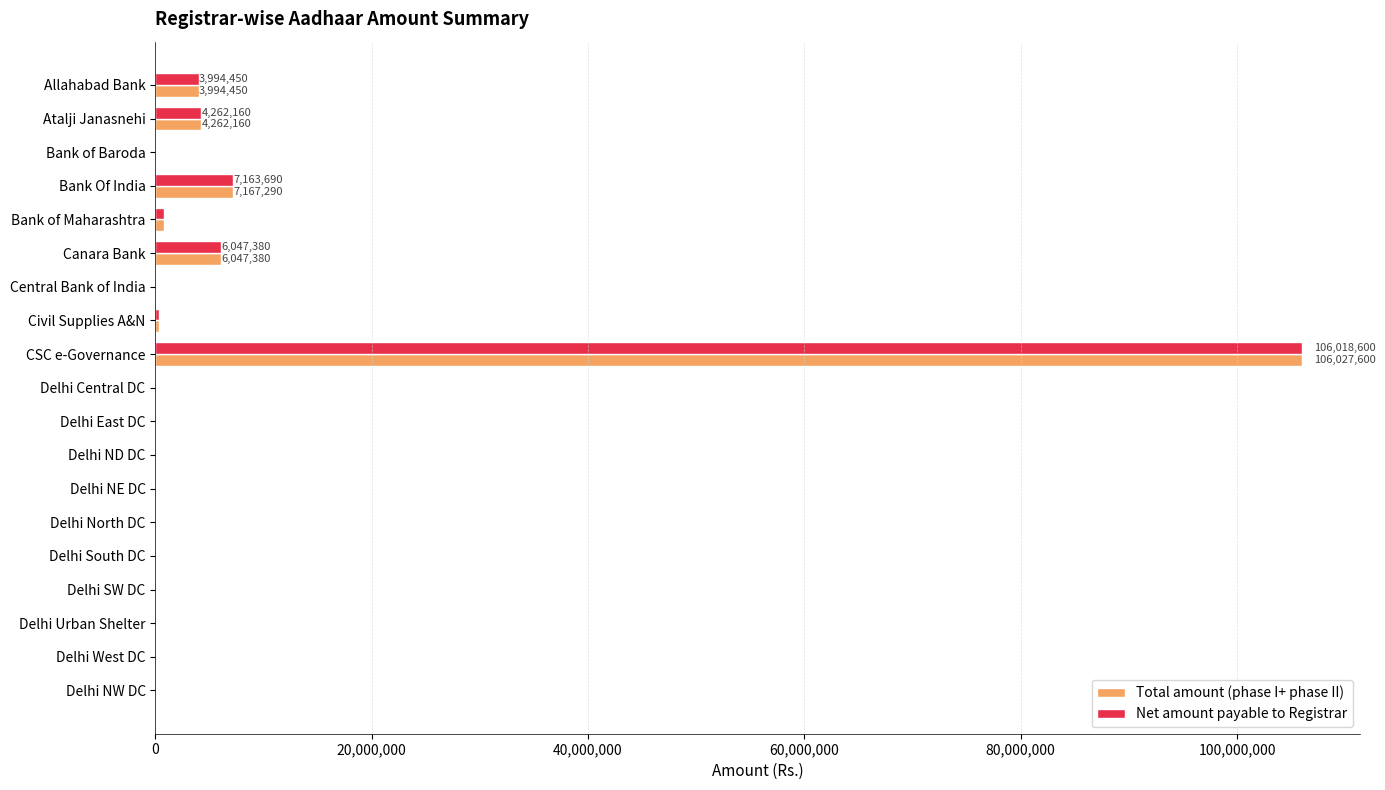

At which category is the sum across all series the highest?

CSC e-Governance